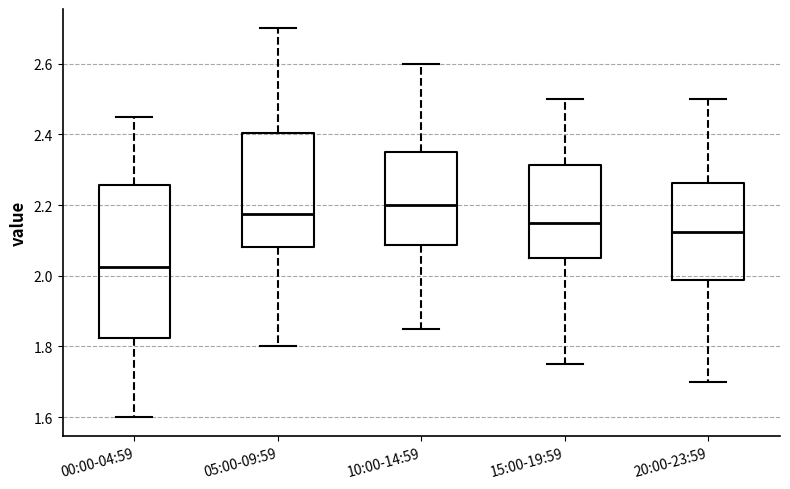

Which box's median line is the lowest?

00:00-04:59